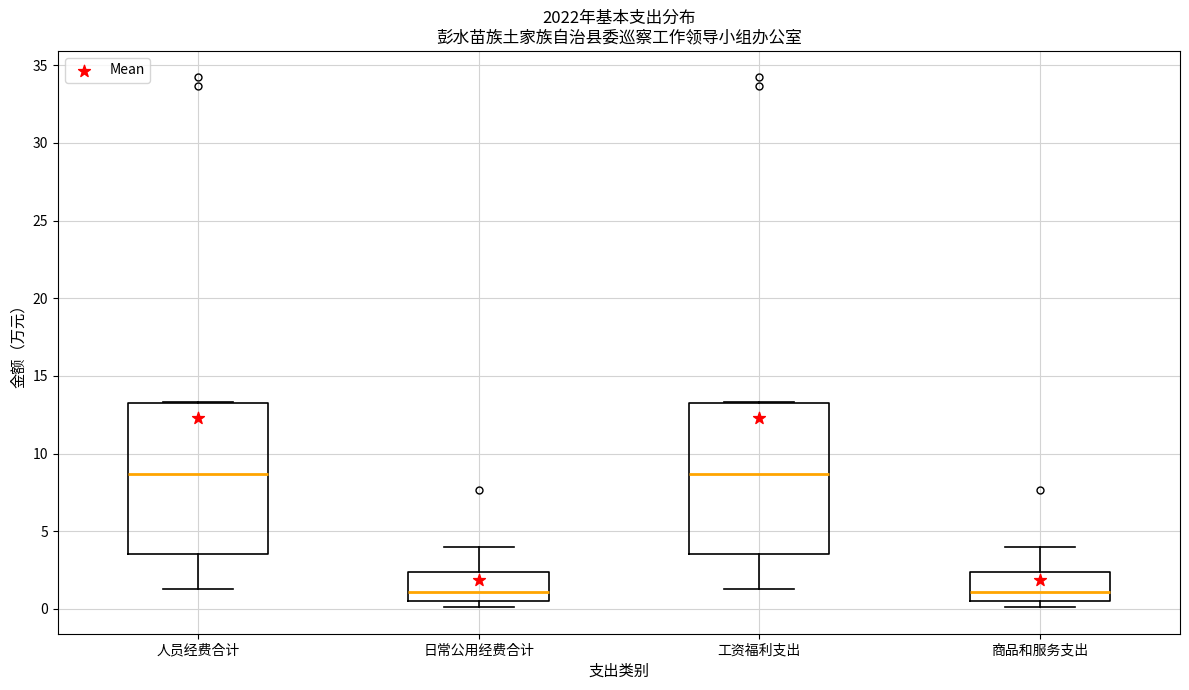

Reading left to right, read every box against the y-axis: the position of its median line, the range the box covers, and the ends of its whiskers. The values are not printed on the chart, so give them approximately, as read against the axis.

人员经费合计: median 8.5, box 3.5 to 13.0, whiskers 1.5 to 13.5
日常公用经费合计: median 1.0, box 0.5 to 2.5, whiskers 0.0 to 4.0
工资福利支出: median 8.5, box 3.5 to 13.0, whiskers 1.5 to 13.5
商品和服务支出: median 1.0, box 0.5 to 2.5, whiskers 0.0 to 4.0